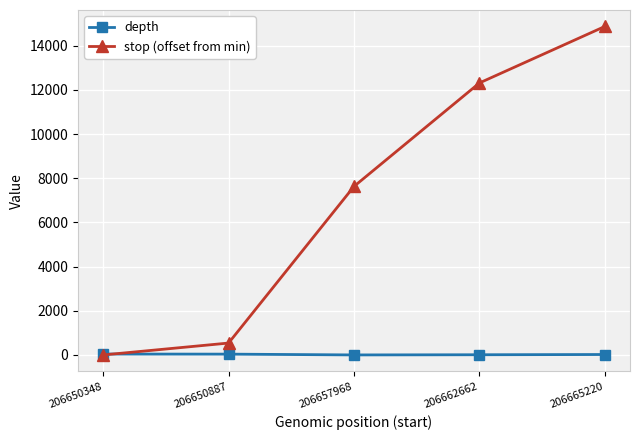

Rank the series at 206662662 from lowest to highest value.

depth, stop (offset from min)